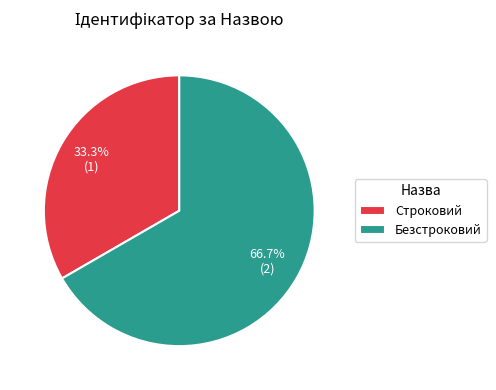

Is it true that Безстроковий is 76% of the pie?

False